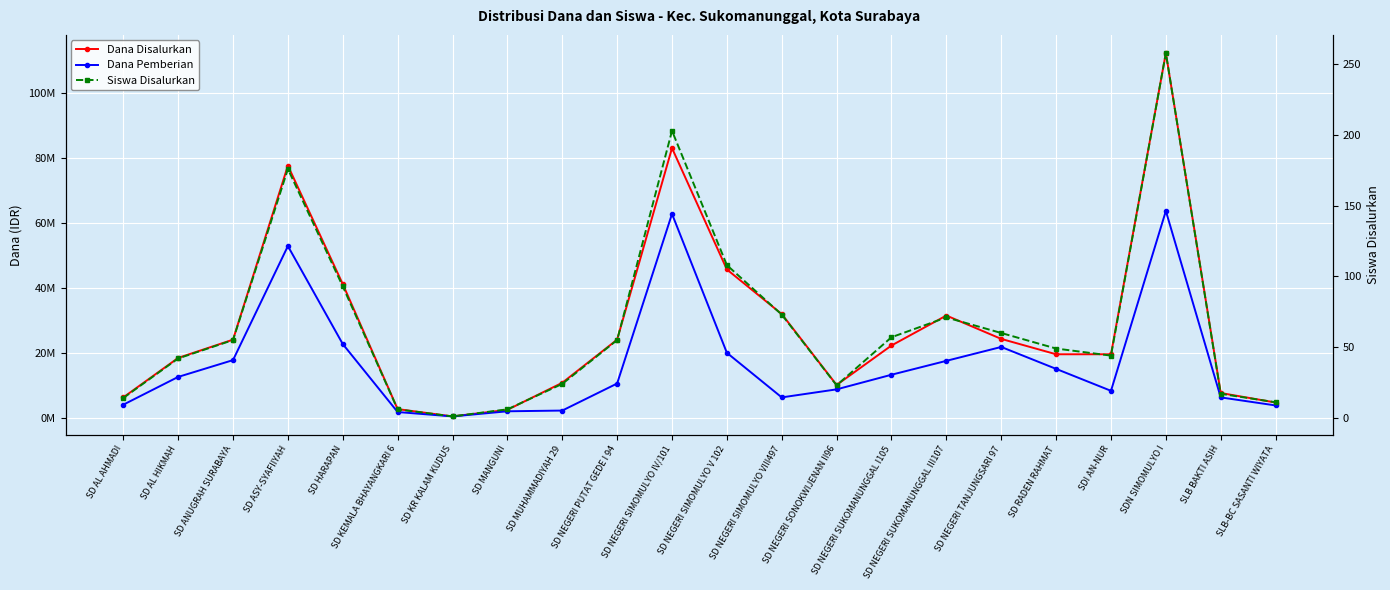

How many categories are shown in the chart?

22